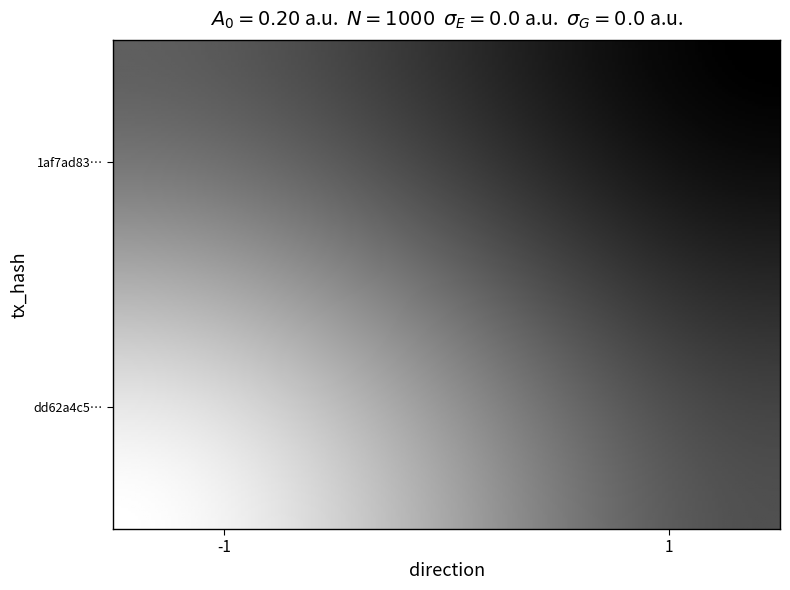

List the series in order of their peak value, lowest first.

dd62a4c56da065575eb605a3b81bfcc508addcd, 1af7ad83f2d8d4bf63b099c725cd52dc4e15bb4